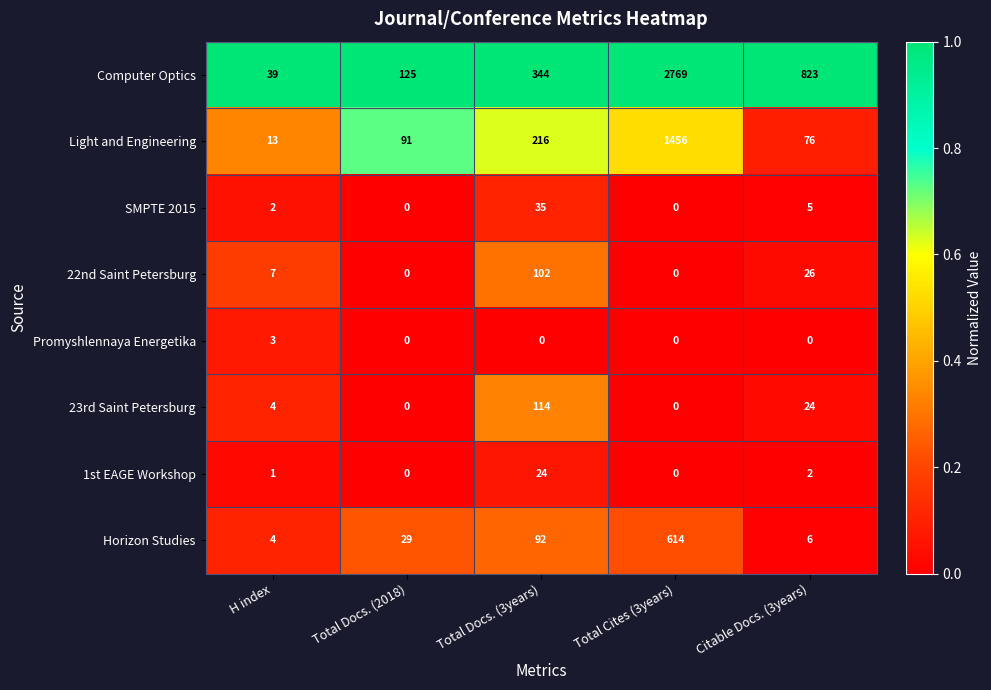

Is the value of Computer Optics at H index greater than the value of 1st EAGE Workshop at Total Cites (3years)?

Yes